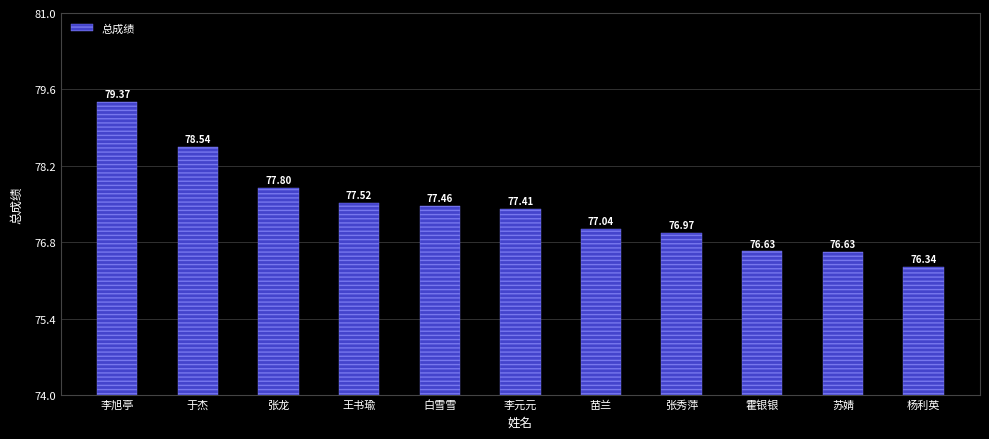

Are the bars horizontal?

No